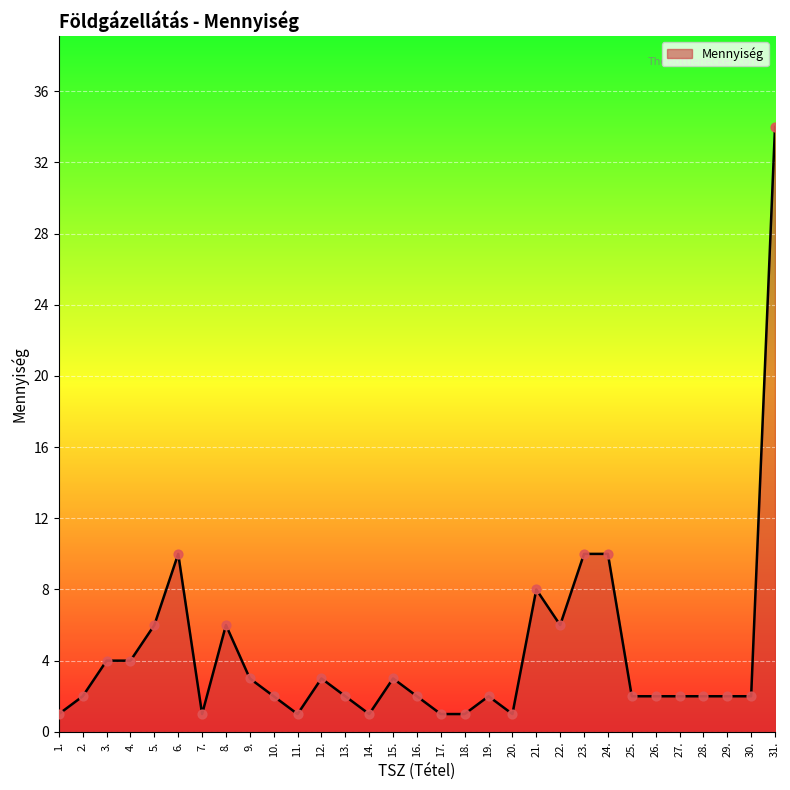

Approximately how many times larger is the value at 24. compared to 3.?

2.5